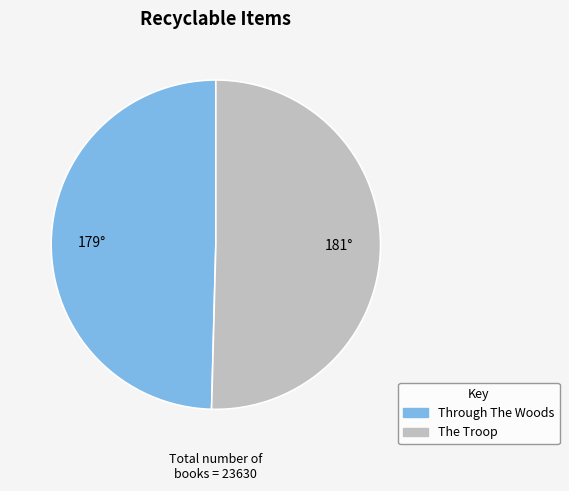

What is the smallest slice in the pie chart?

Through The Woods